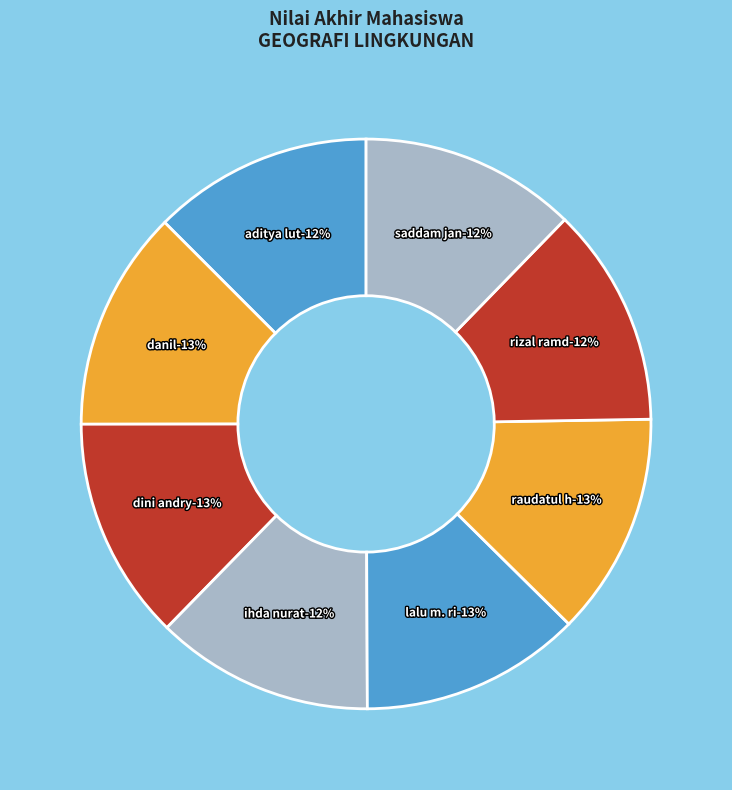

What is the largest slice in the pie chart?

DINI ANDRYANI